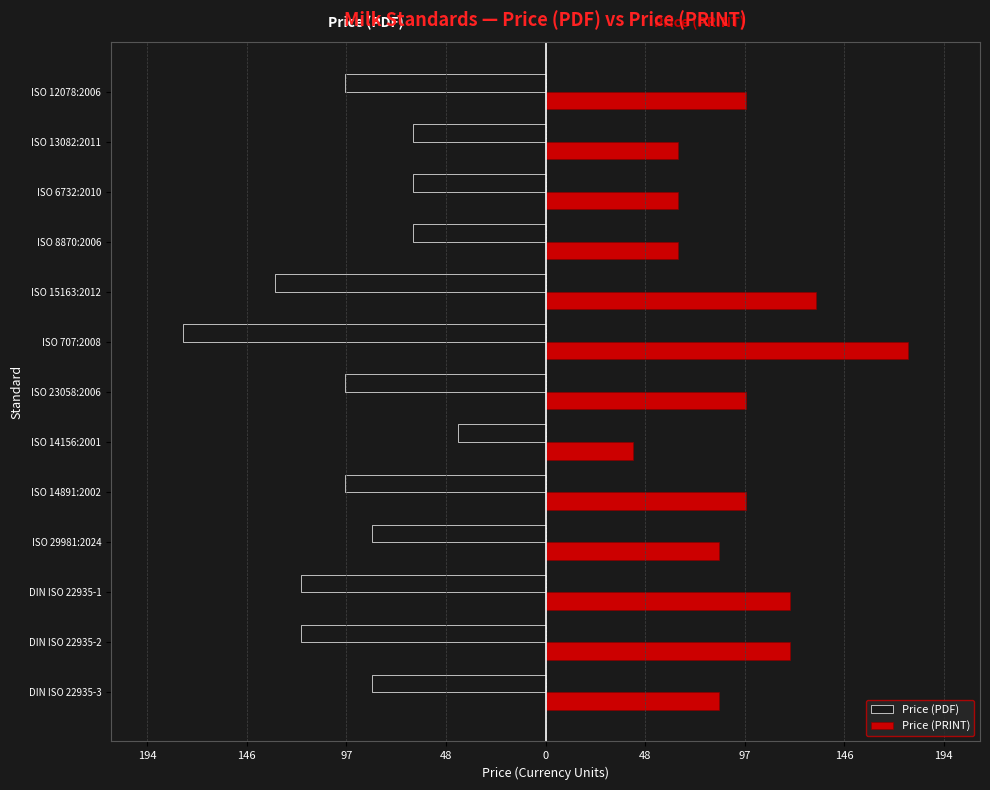

Reading right to left, what are all the values shown in this chart?

Price (PDF): -98.0	-65.0	-65.0	-65.0	-132.0	-177.0	-98.0	-43.0	-98.0	-85.0	-119.4	-119.4	-85.0
Price (PRINT): 98.0	65.0	65.0	65.0	132.0	177.0	98.0	43.0	98.0	85.0	119.4	119.4	85.0